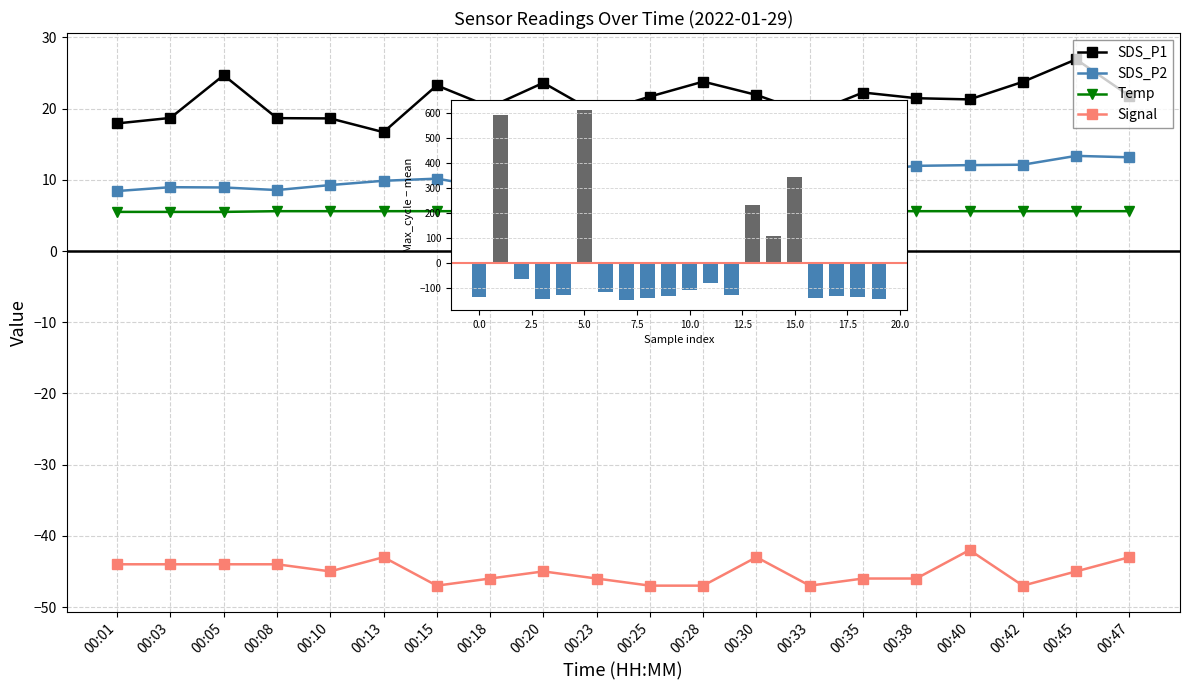

Reading left to right, list all the values displayed in this chart.

SDS_P1: 17.9	18.7	24.7	18.7	18.6	16.7	23.3	20.2	23.6	19.4	21.7	23.8	21.9	19.3	22.3	21.5	21.3	23.8	26.9	21.8
SDS_P2: 8.4	9.0	8.9	8.6	9.3	9.9	10.2	8.9	10.2	9.4	10.1	10.5	11.2	10.8	11.2	12.0	12.1	12.1	13.4	13.2
Temp: 5.5	5.5	5.5	5.6	5.6	5.6	5.6	5.6	5.6	5.6	5.6	5.6	5.6	5.6	5.6	5.6	5.6	5.6	5.6	5.6
Signal: -44.0	-44.0	-44.0	-44.0	-45.0	-43.0	-47.0	-46.0	-45.0	-46.0	-47.0	-47.0	-43.0	-47.0	-46.0	-46.0	-42.0	-47.0	-45.0	-43.0
Max_cycle deviation: -135.2	591.8	-66.2	-146.2	-130.2	613.8	-115.2	-150.2	-142.2	-132.2	-110.2	-82.2	-128.2	232.8	106.8	345.8	-140.2	-131.2	-136.2	-146.2